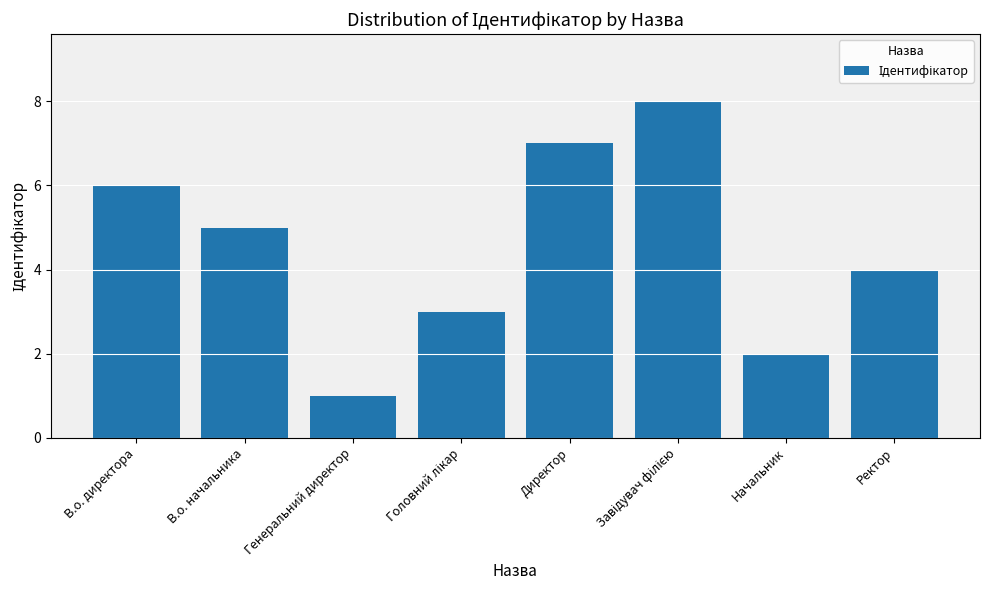

What is the value of the 6th bar from the left?

8